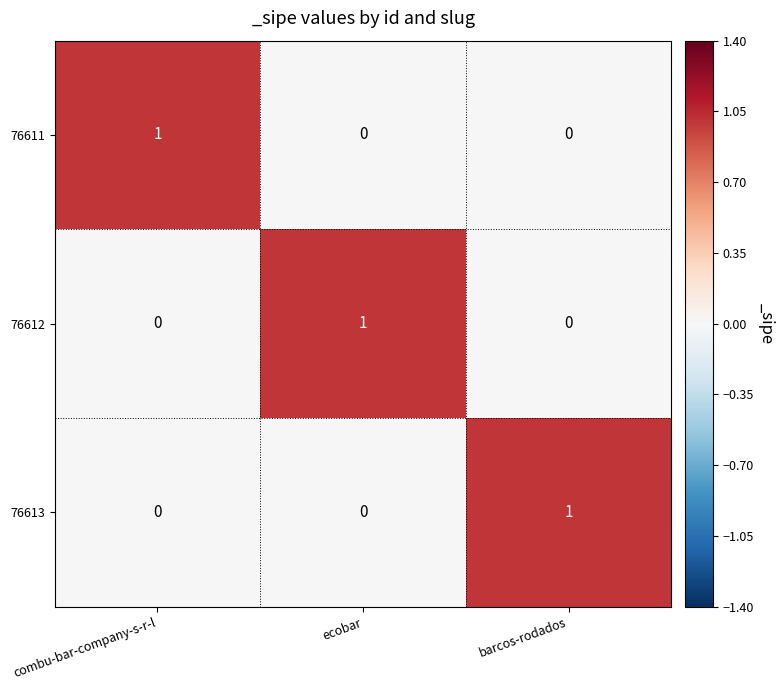

The value of 76611 at barcos-rodados is 0. True or false?

True